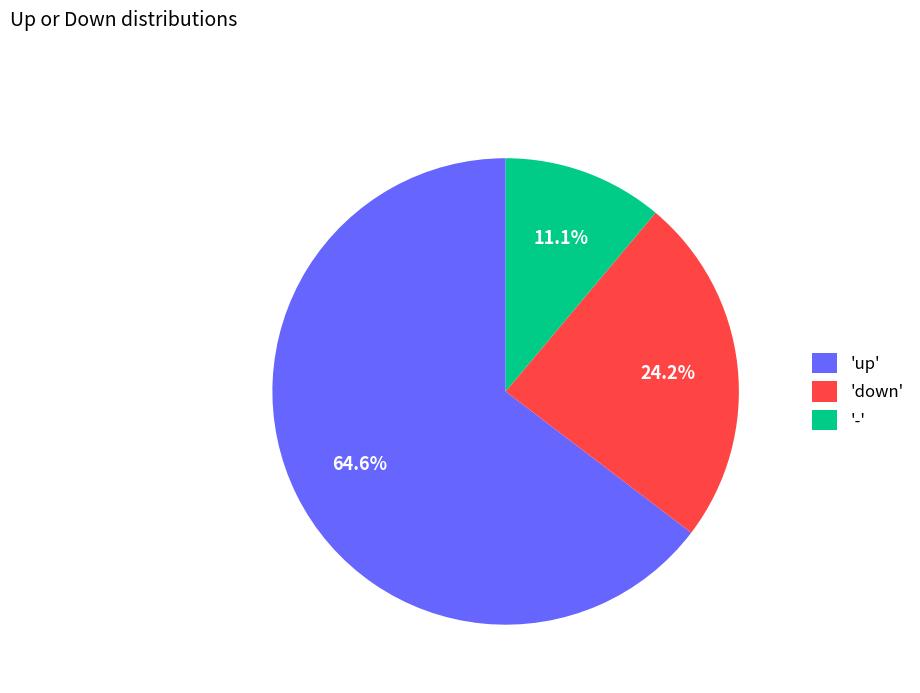

How many slices are in this pie chart?

3